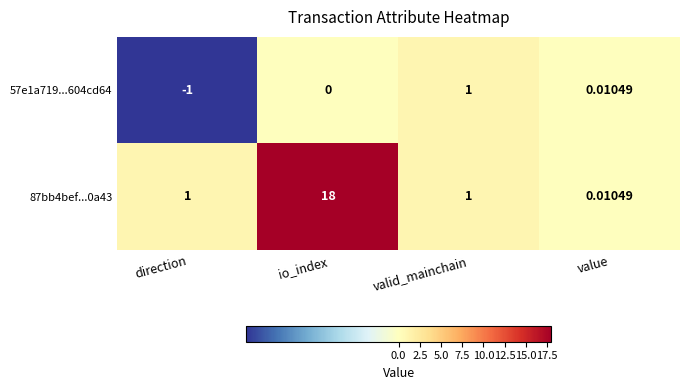

Rank the series by their average value, from lowest to highest.

57e1a719...604cd64, 87bb4bef...0a43